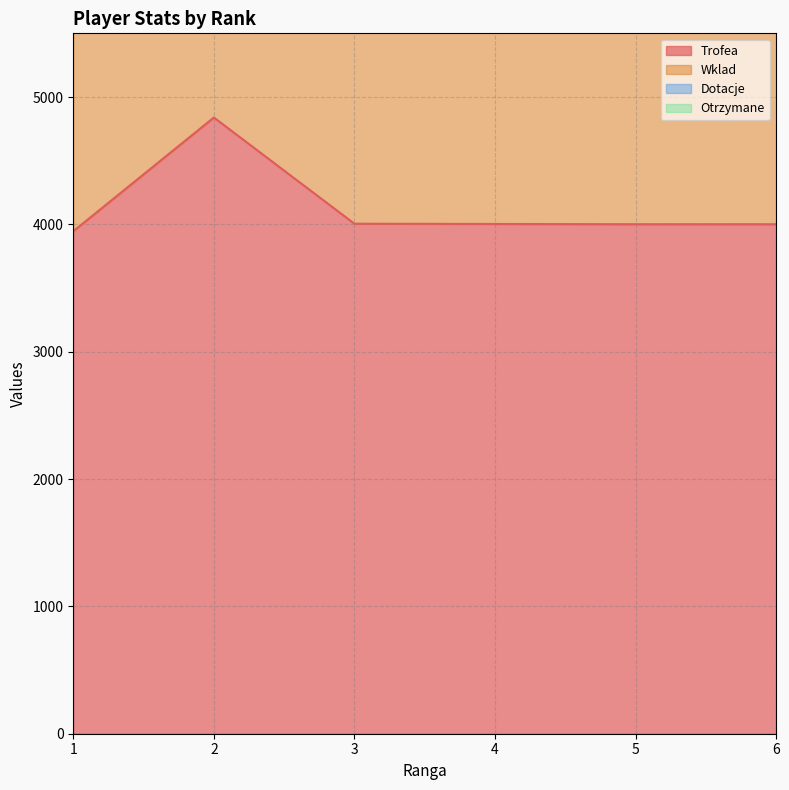

List the series in order of their peak value, lowest first.

Trofea, Wklad